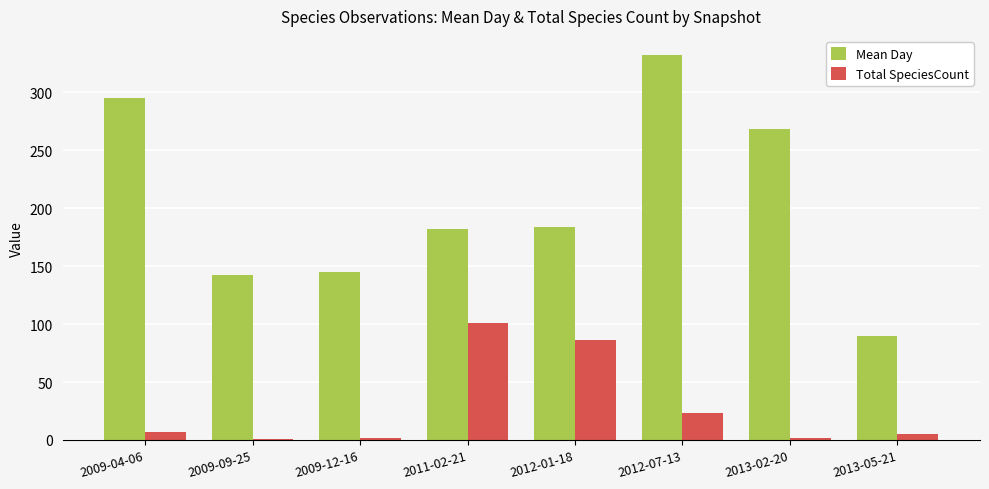

Which series has the largest range (max minus min)?

Mean Day